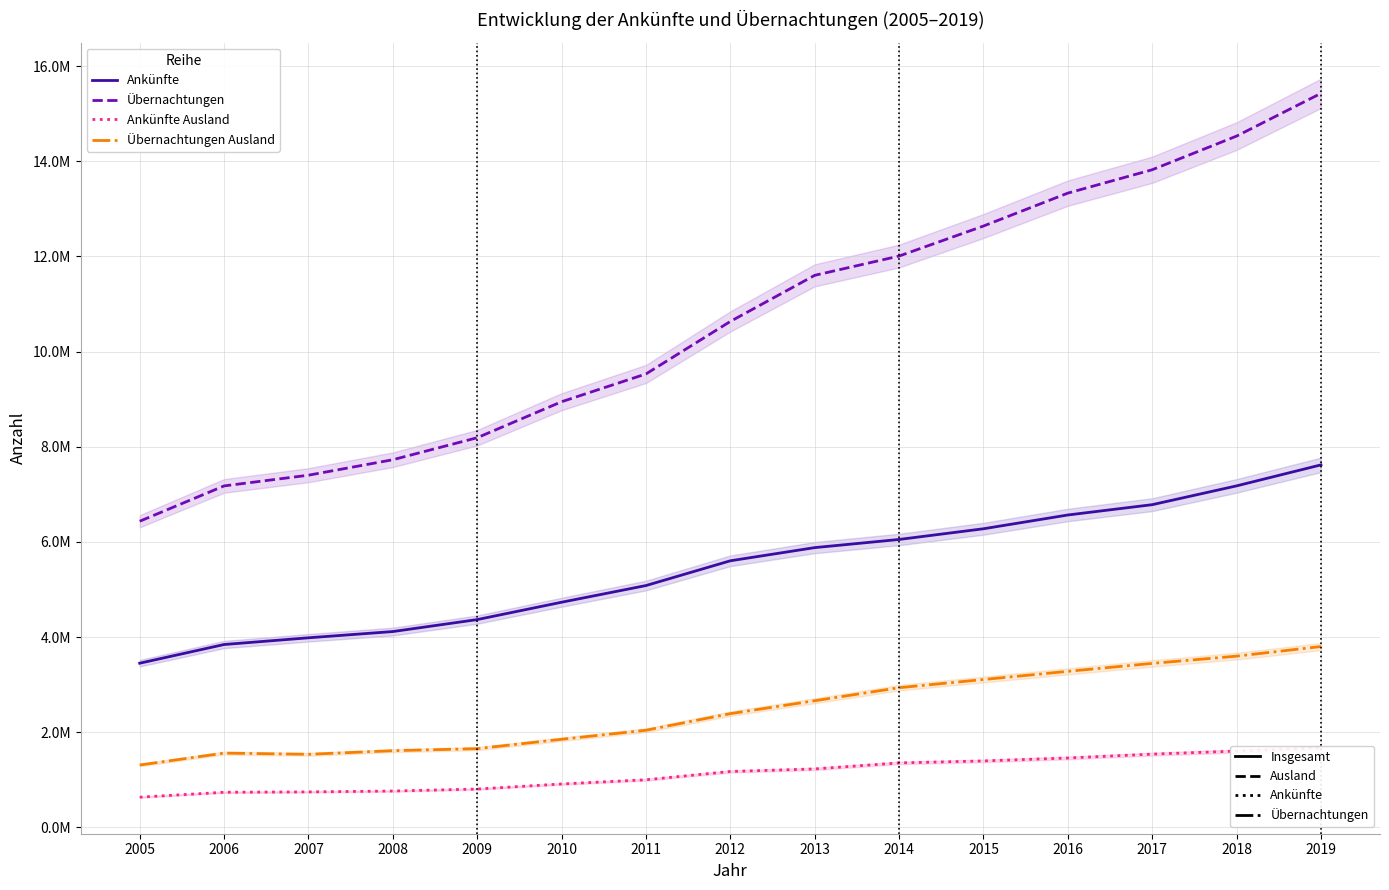

Which series changed the most between 2015 and 2016?

Übernachtungen